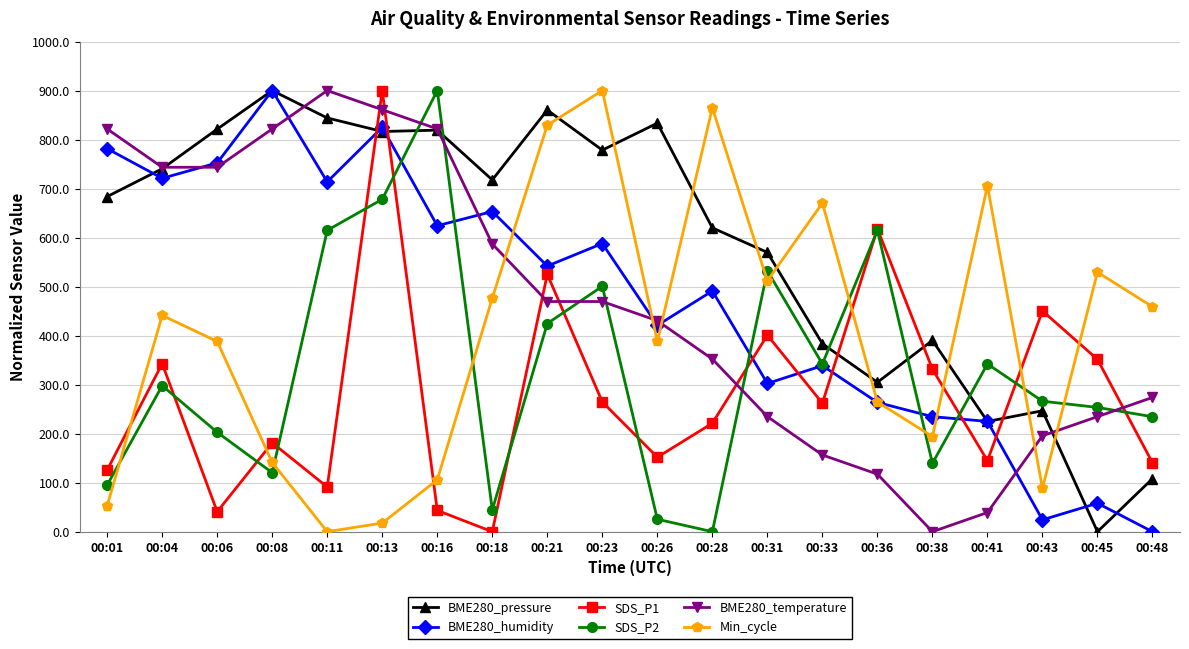

What is the greatest value displayed?

900.0